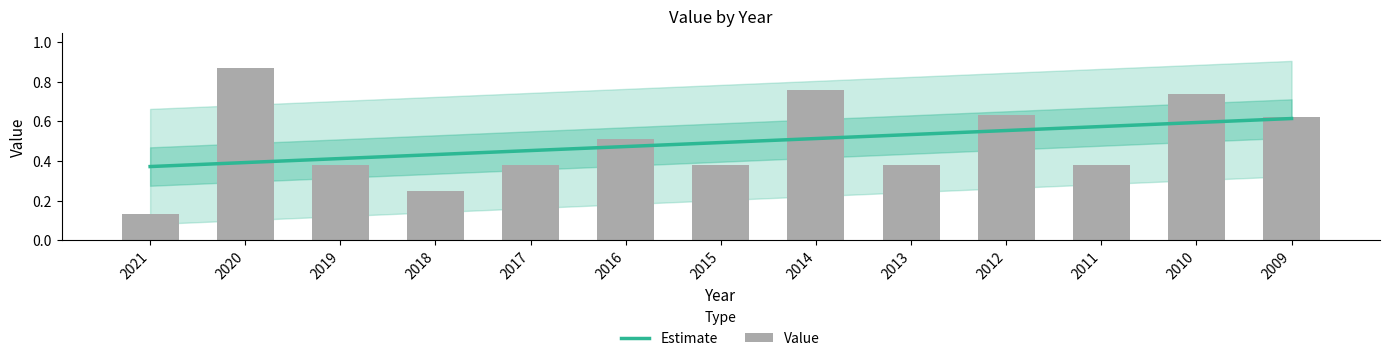

Where is Estimate nearest to the value 0?

2021